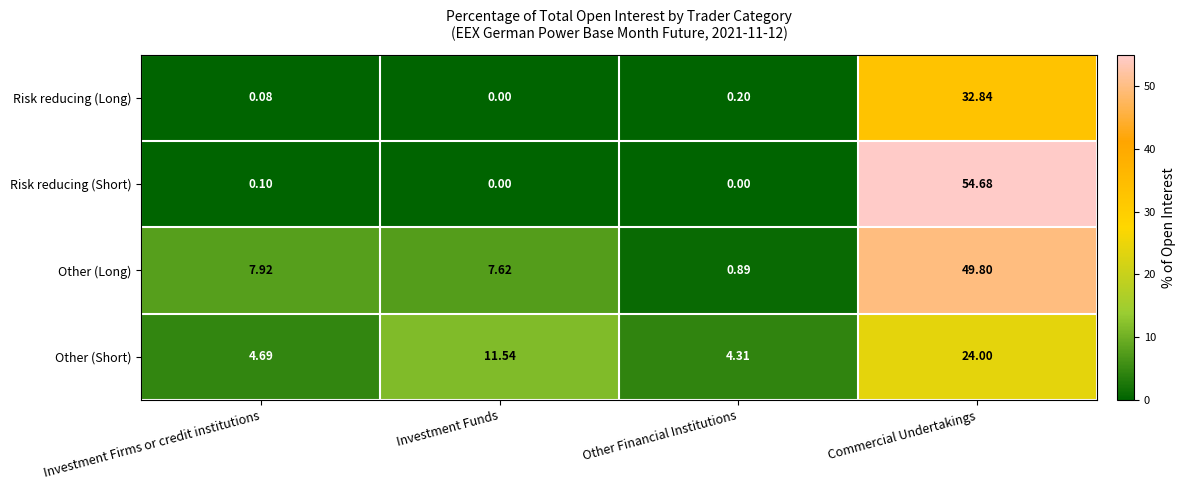

Which series changed the most between Investment Firms or credit institutions and Investment Funds?

Other (Short)